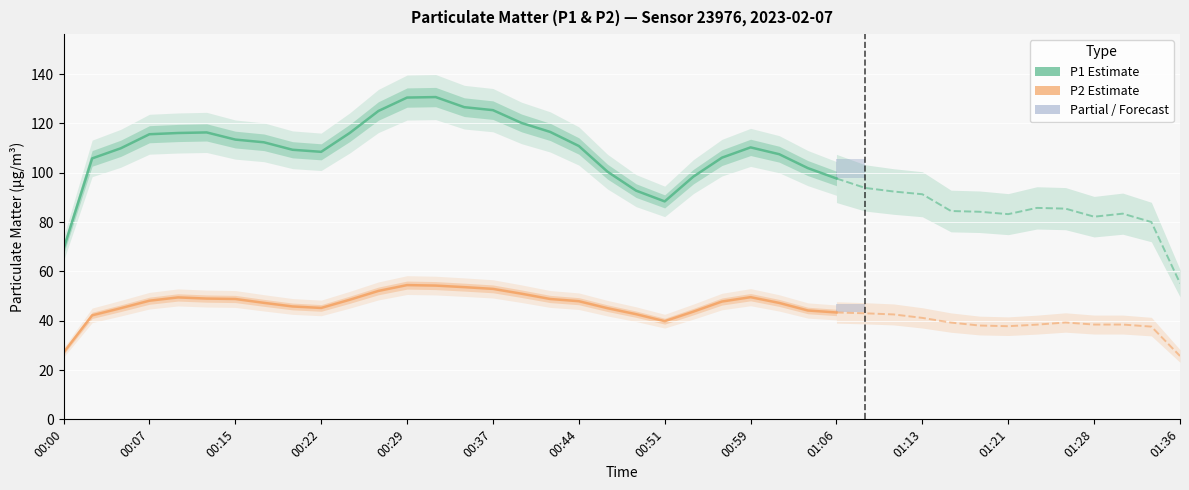

What is the sum of the P2 values at 00:02 and 01:06?

82.4